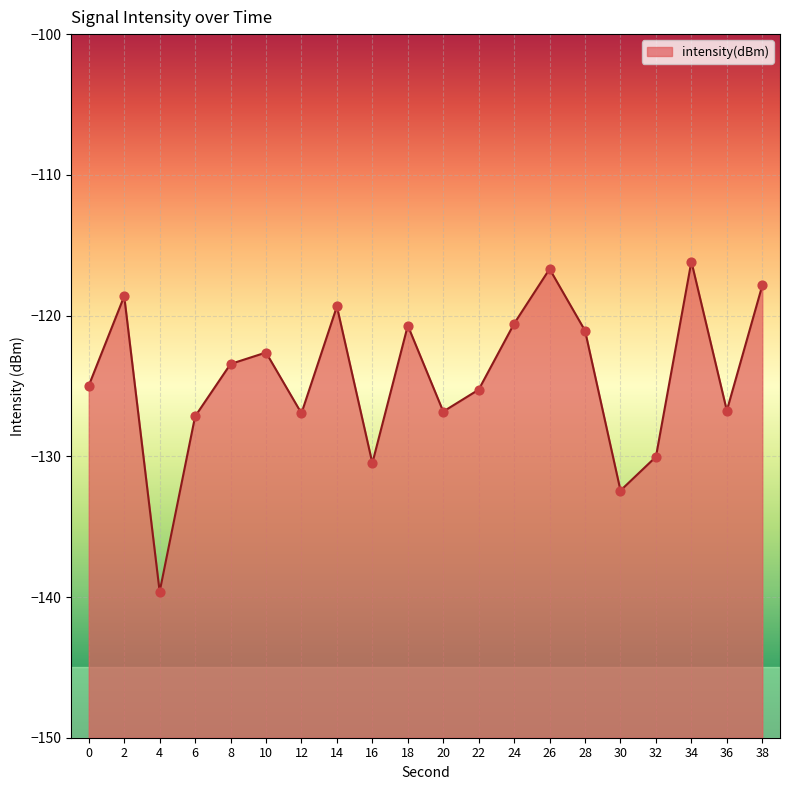

Between 36 and 22, which is larger?

22